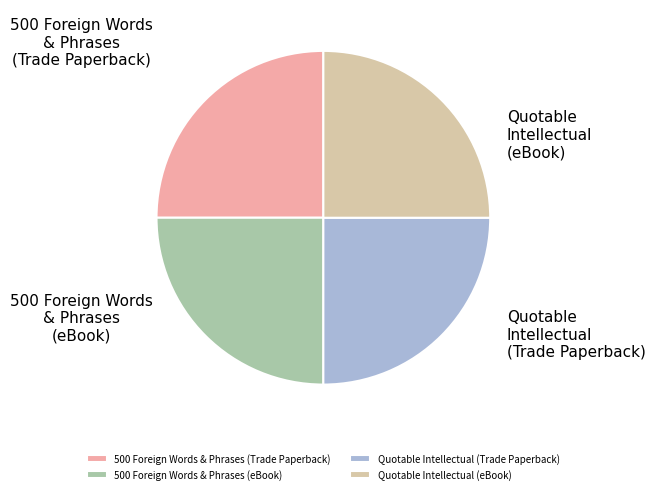

True or false: 500 Foreign Words & Phrases (Trade Paperback) accounts for 17% of the total.

False